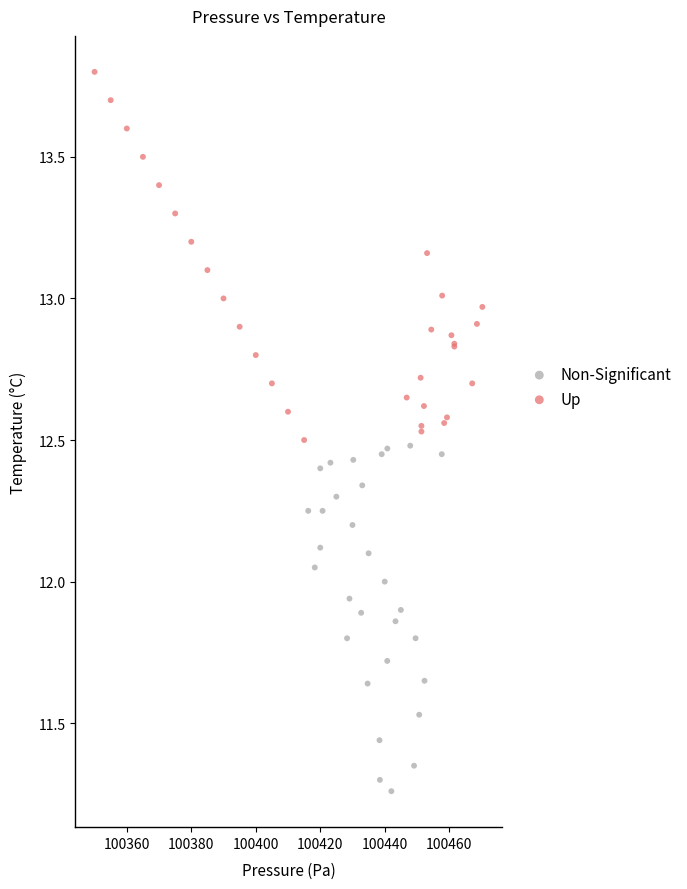

Which series has the widest spread of Y values?

Up